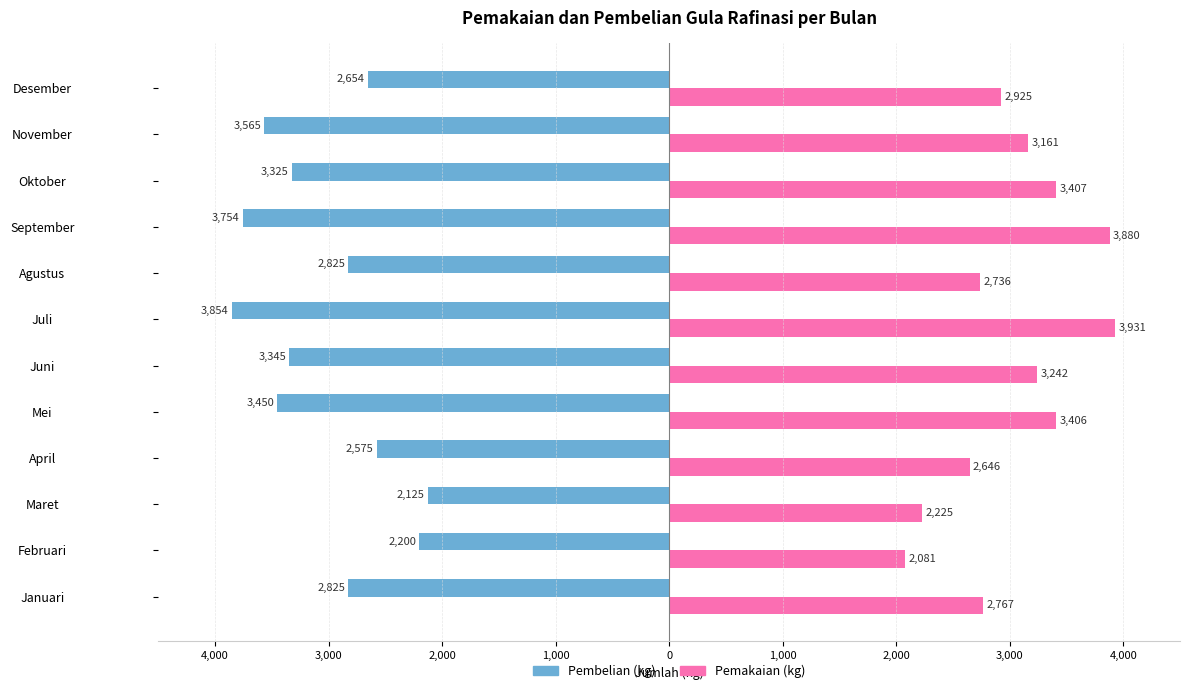

What is the sum of all Pemakaian (kg) values?

36407